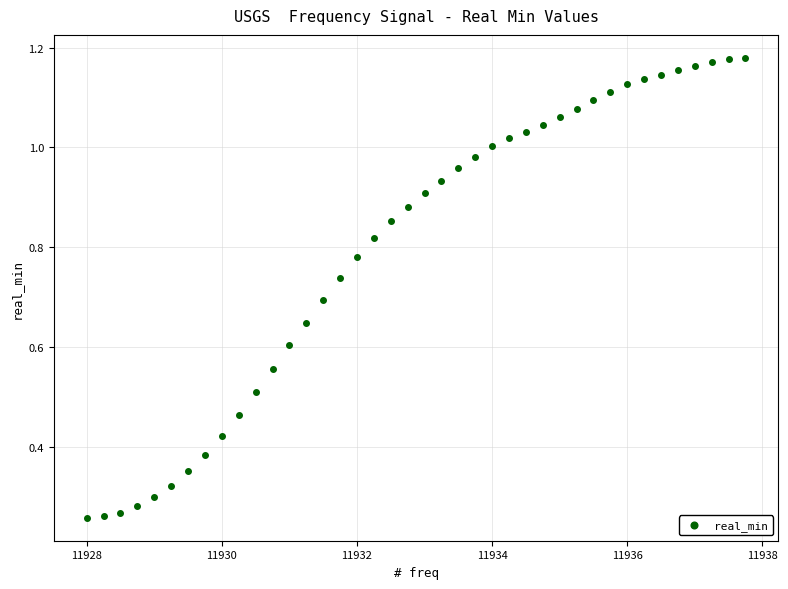

What is the range of X values (max minus min)?

9.8